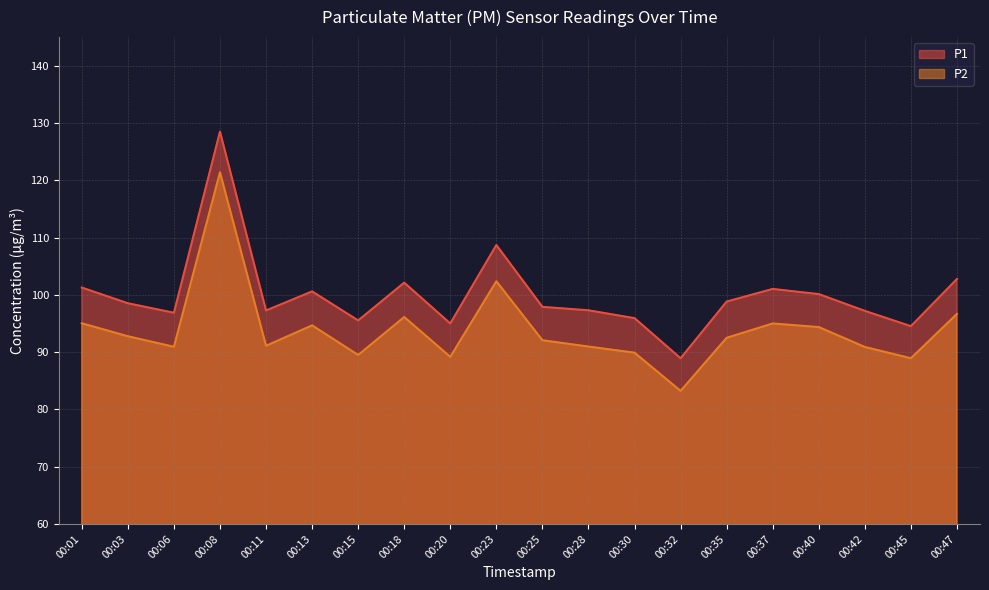

Reading left to right, what are all the values shown in this chart?

P1: 101.3	98.5	96.9	128.5	97.3	100.6	95.5	102.1	95.0	108.7	97.9	97.3	95.9	88.9	98.8	101.0	100.1	97.2	94.5	102.8
P2: 95.0	92.8	90.9	121.4	91.1	94.7	89.5	96.1	89.2	102.4	92.1	91.0	89.9	83.2	92.5	95.0	94.4	90.9	88.9	96.7